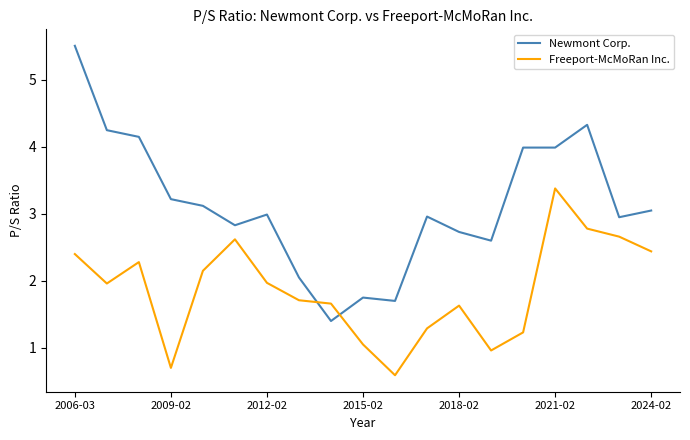

After their last crossing, which series has the higher values: Newmont Corp. or Freeport-McMoRan Inc.?

Newmont Corp.